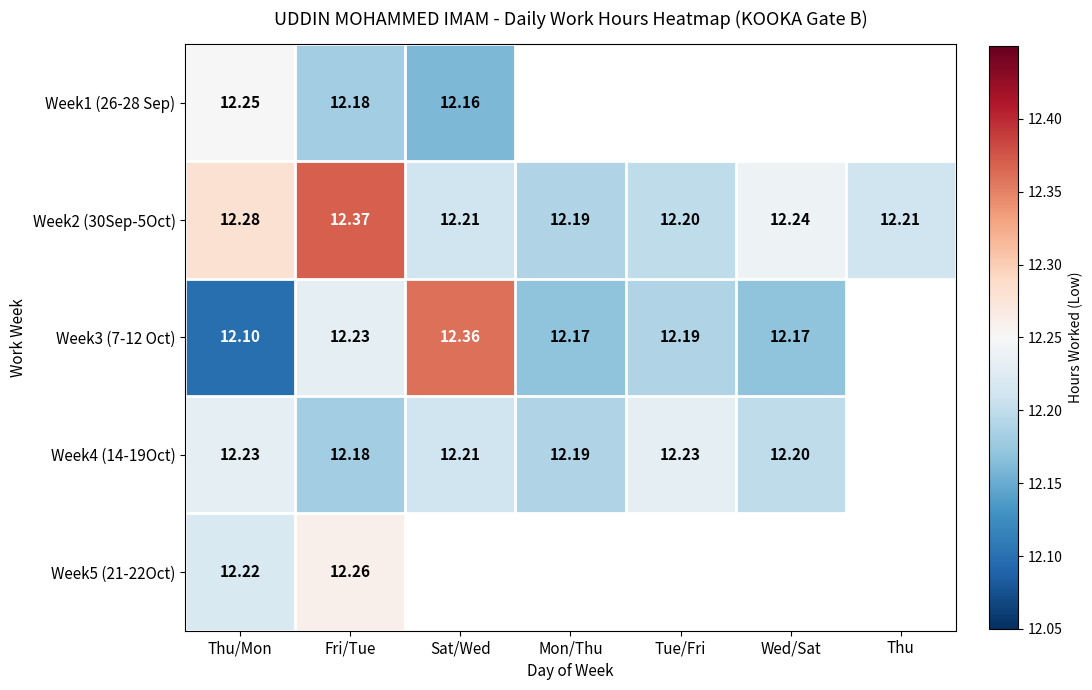

How many categories are shown in the chart?

7